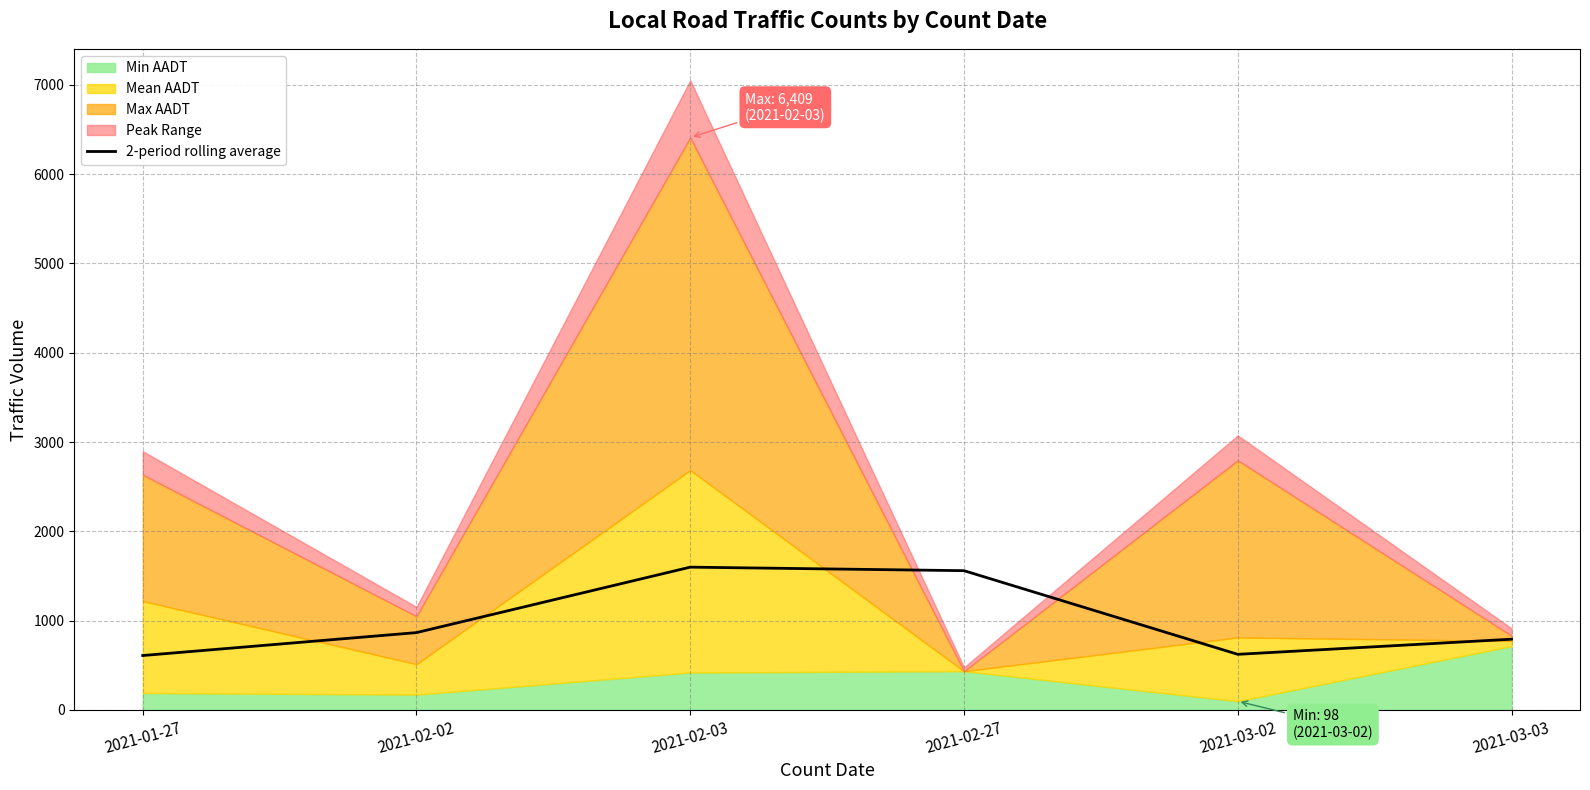

The value of 2-period rolling average at 2021-01-27 is 609.8. True or false?

True